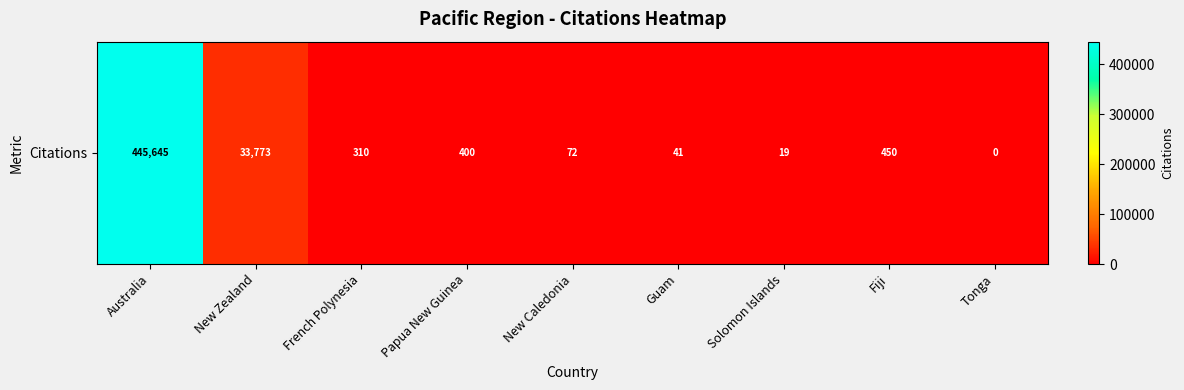

What is the maximum value shown in the chart?

445645